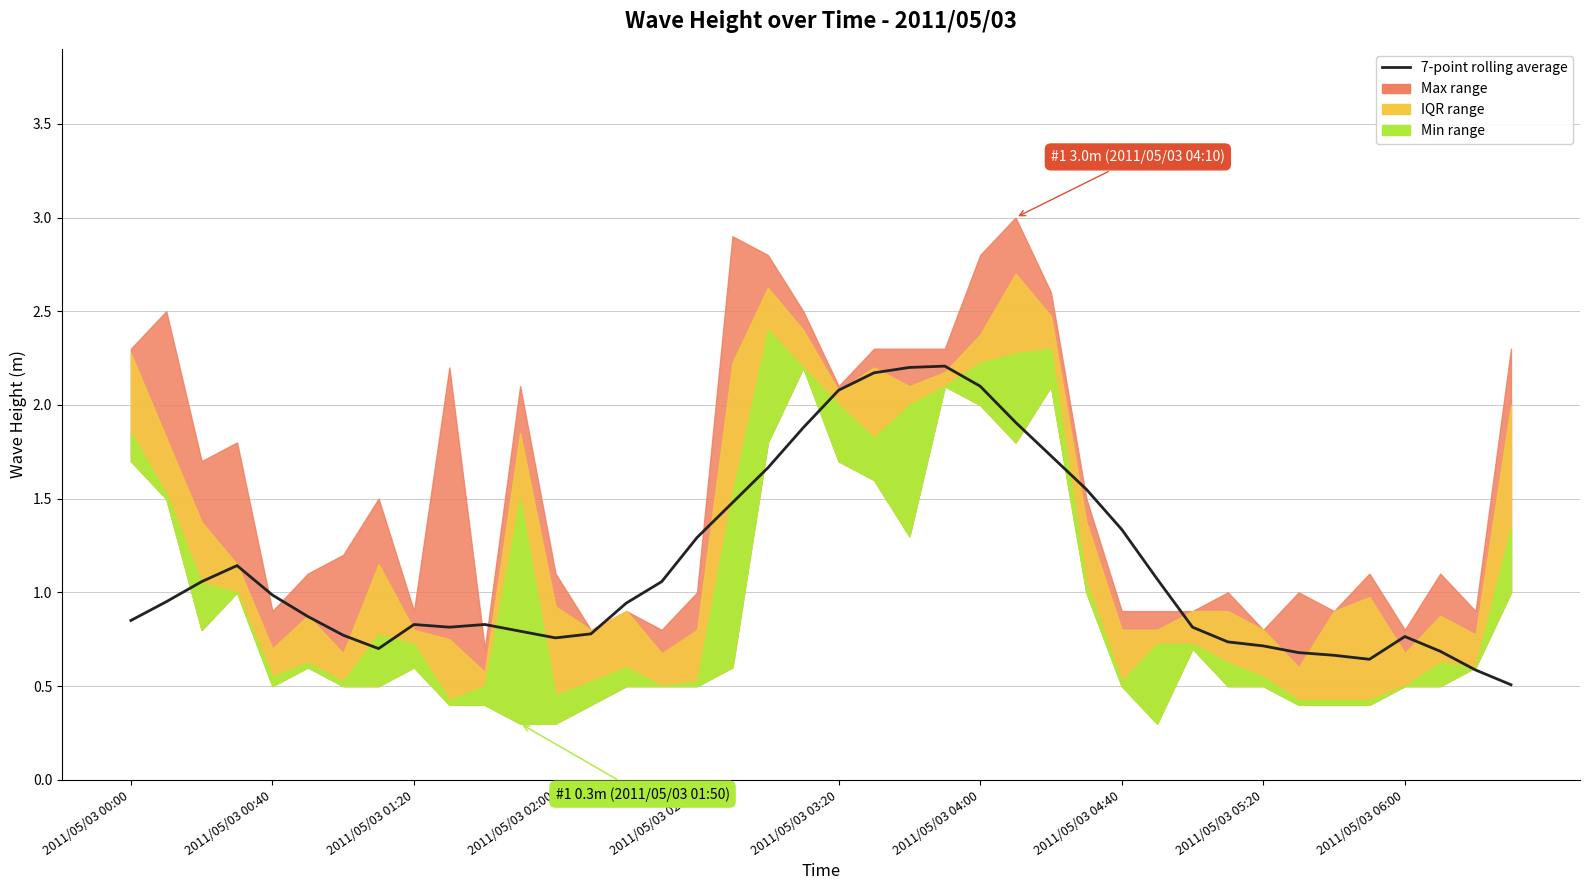

How many interior local valleys (lower than both neighbors) does the data have?

4